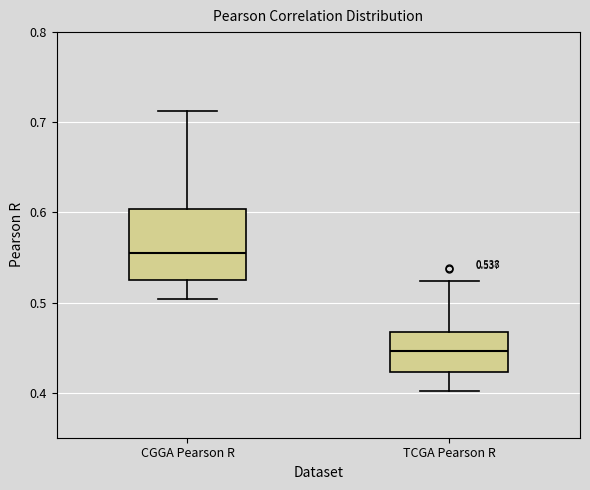

Which box is the tallest, from its lower edge to its upper edge?

CGGA Pearson R